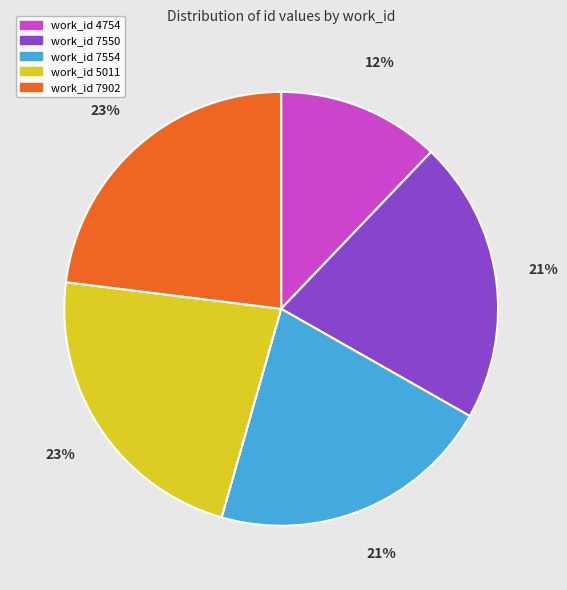

Is there any slice that represents more than half of the pie?

No